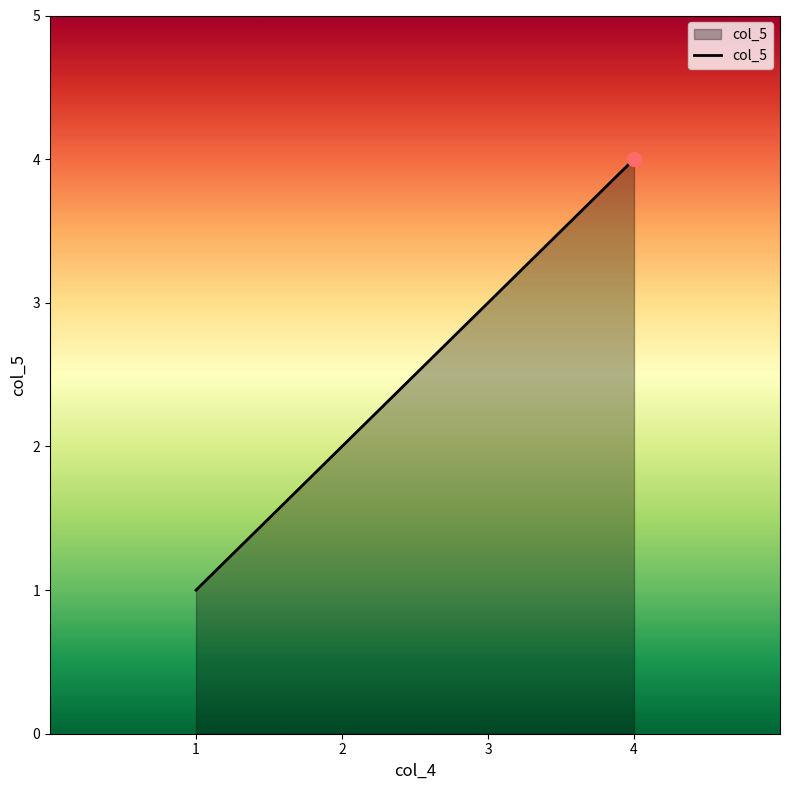

What is the change in value from 2 to 3?

+1